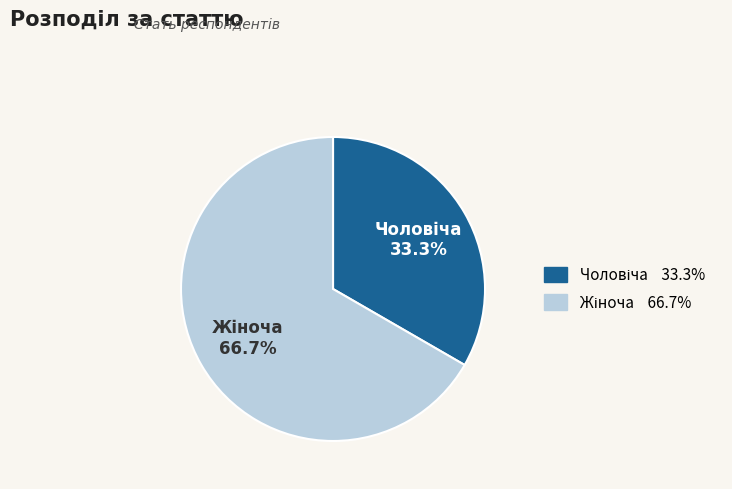

Does any single category account for the majority?

Yes